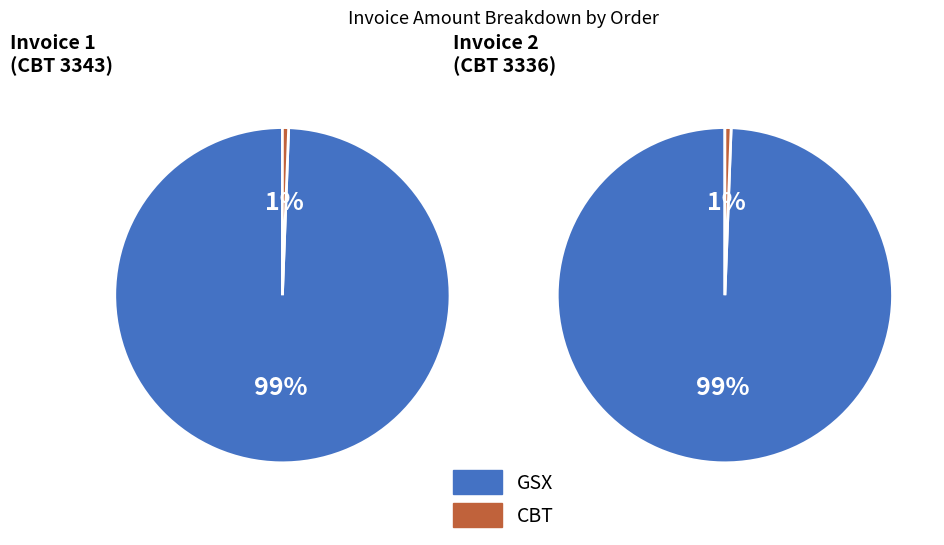

How many segments does this pie chart have?

2